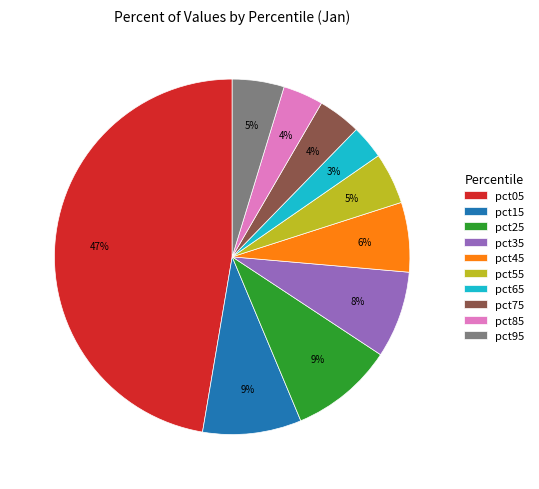

Does any single category account for the majority?

No